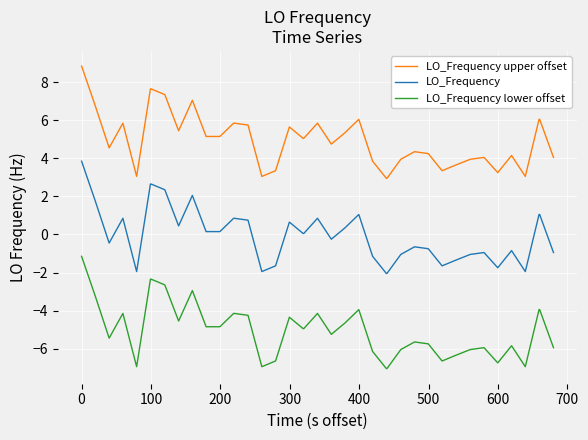

True or false: LO_Frequency upper offset and LO_Frequency cross at least once.

False